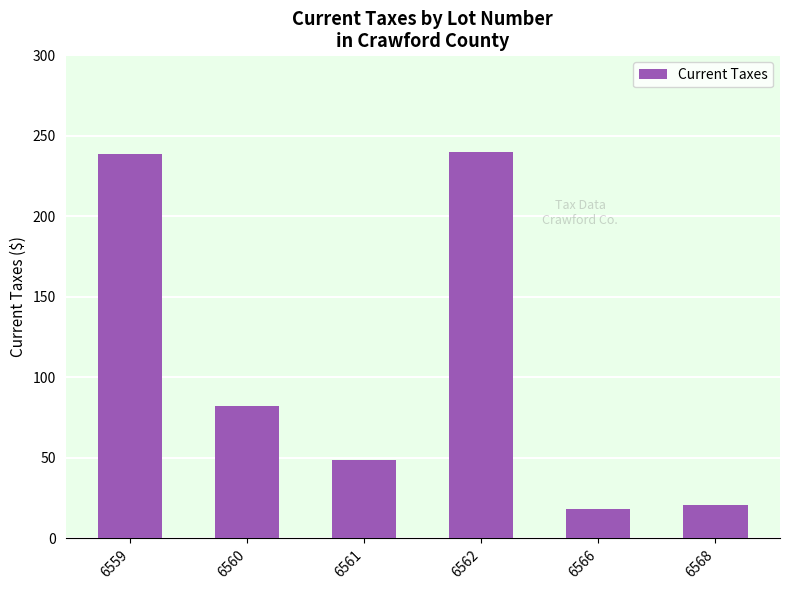

What is the ratio of the value at 6566 to the value at 6561?

0.4